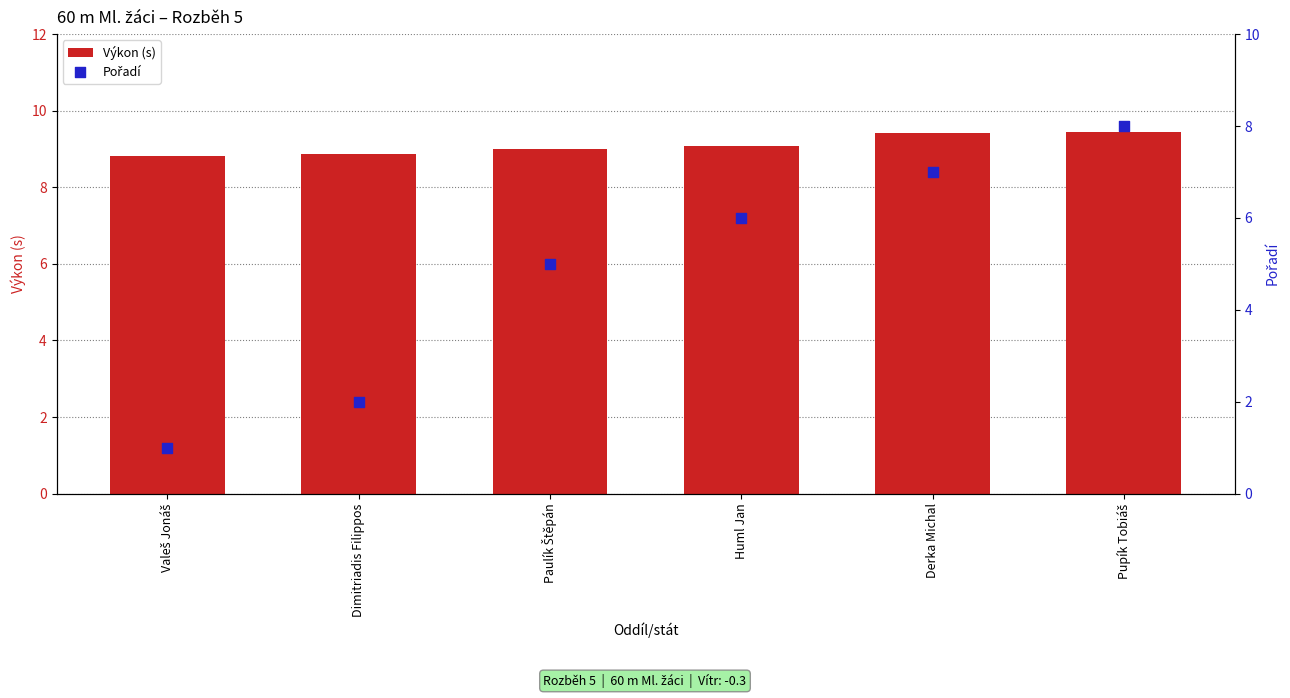

What is the total value across all series at Dimitriadis Filippos?

10.9